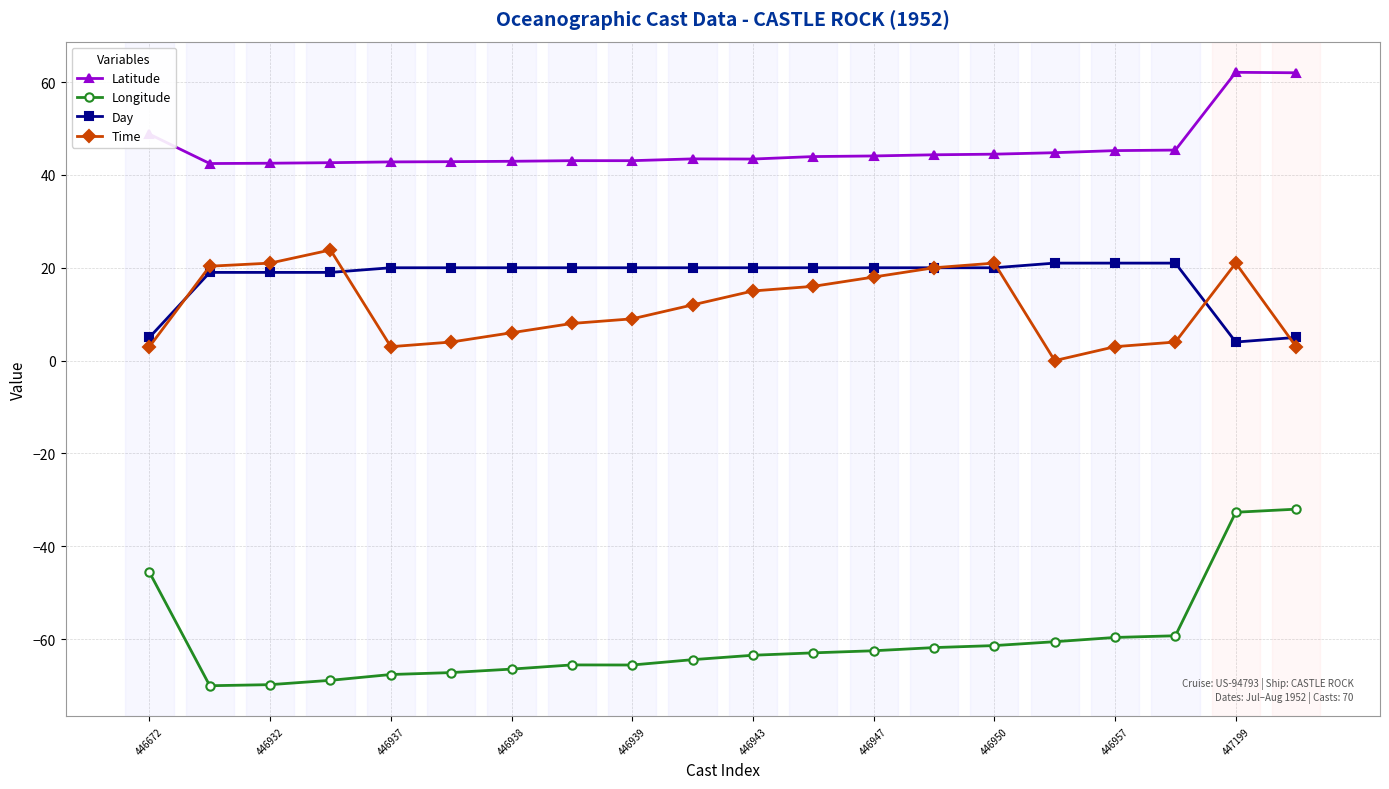

What is the minimum value shown in the chart?

-70.0